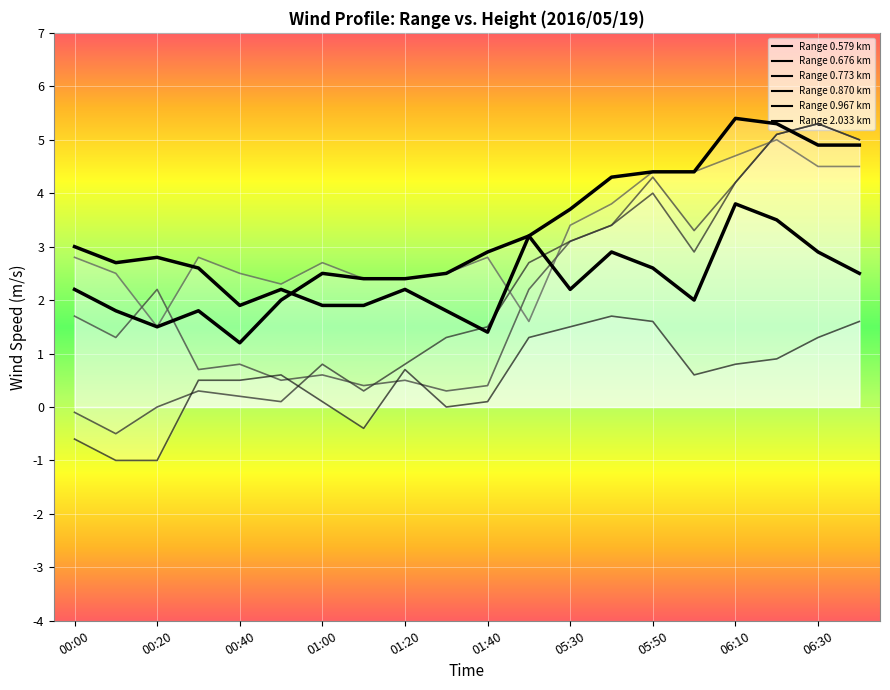

At which label does Range 0.967 km reach its minimum?

00:40